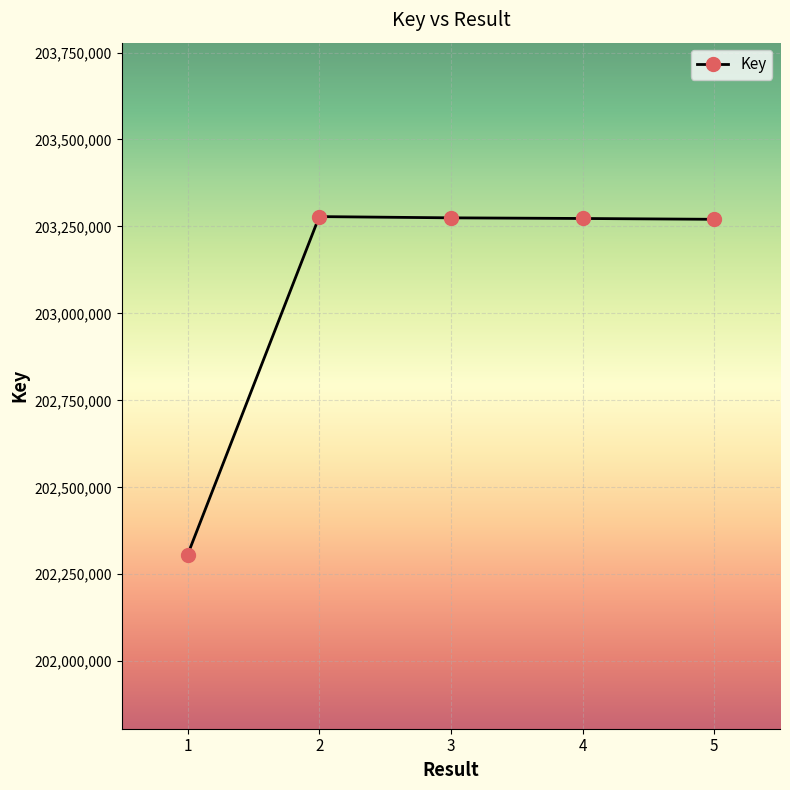

What is the average value?

203080492